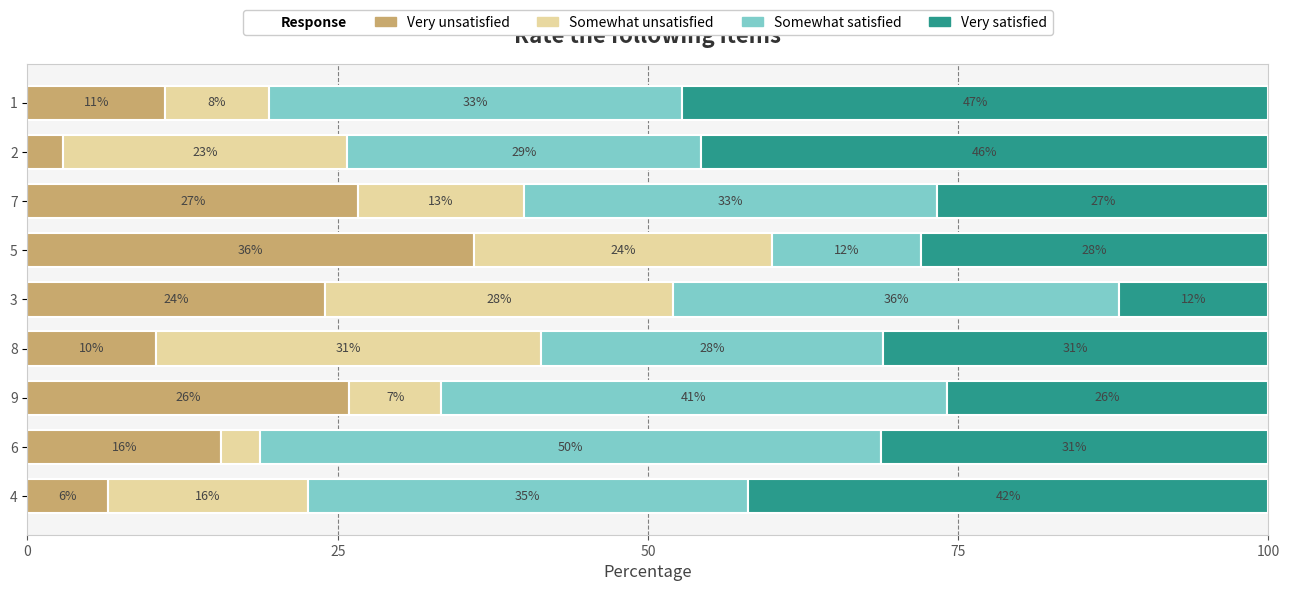

What is the total value across all series at 9?

100.0